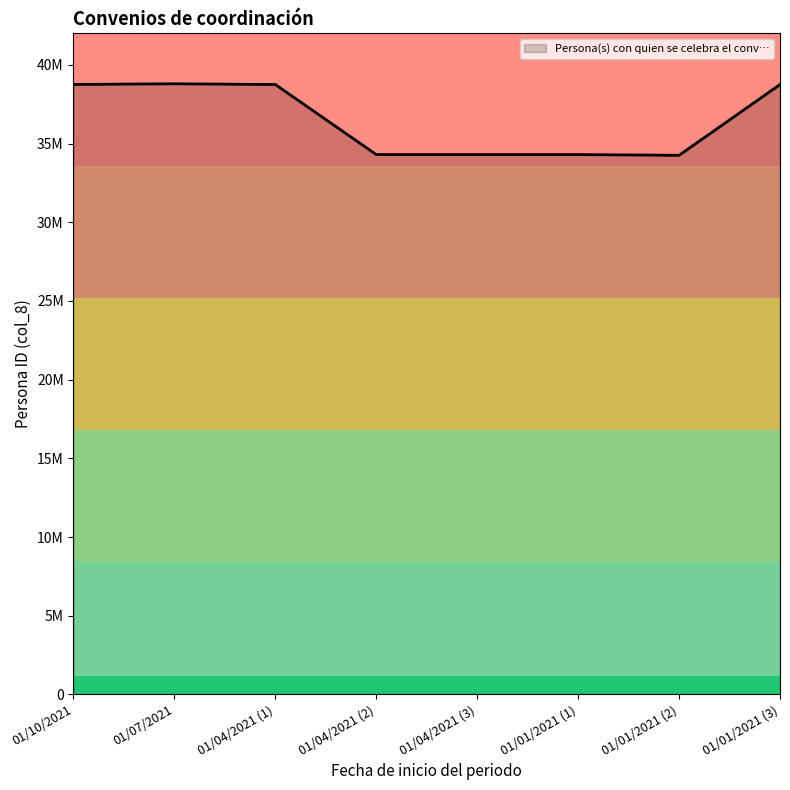

Reading right to left, transcribe all the data shown in this chart.

01/01/2021 (3)=38745427	01/01/2021 (2)=34250522	01/01/2021 (1)=34298231	01/04/2021 (3)=34298261	01/04/2021 (2)=34298262	01/04/2021 (1)=38749255	01/07/2021=38794561	01/10/2021=38753801